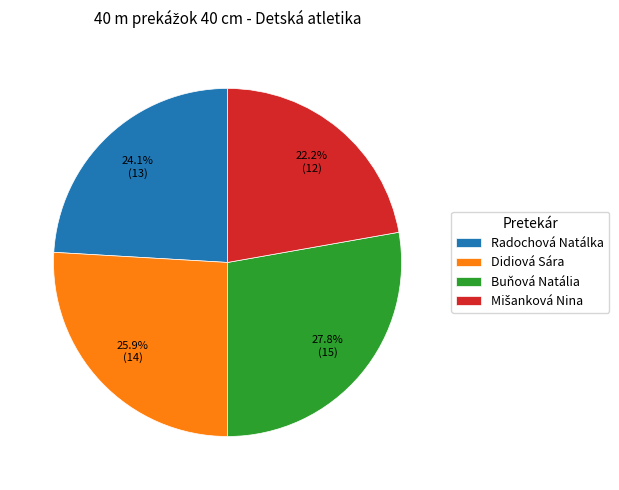

What is the total percentage of Buňová Natália and Didiová Sára?

53.7%